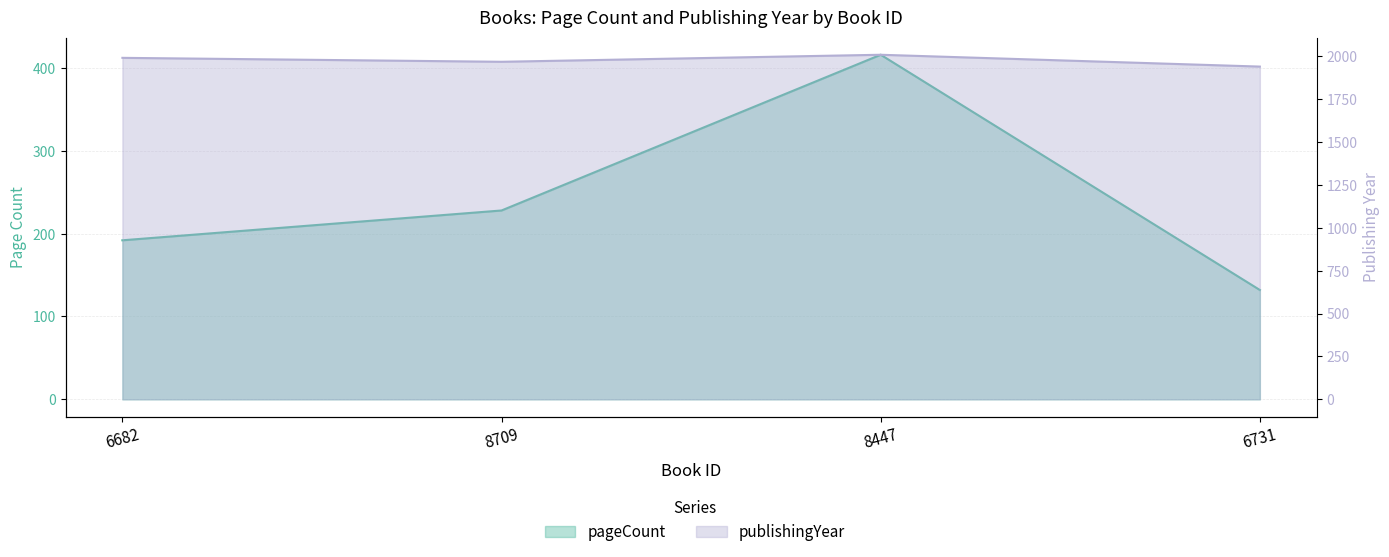

True or false: pageCount has more than 2 points higher than both neighbors.

False